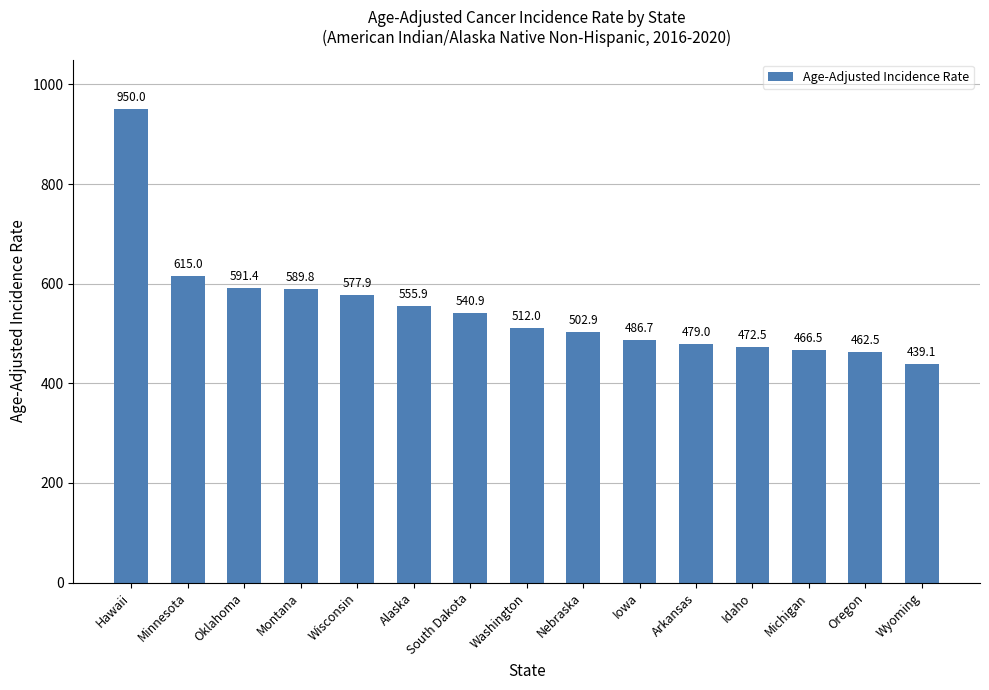

What is the change in value from Montana to Michigan?

-123.3